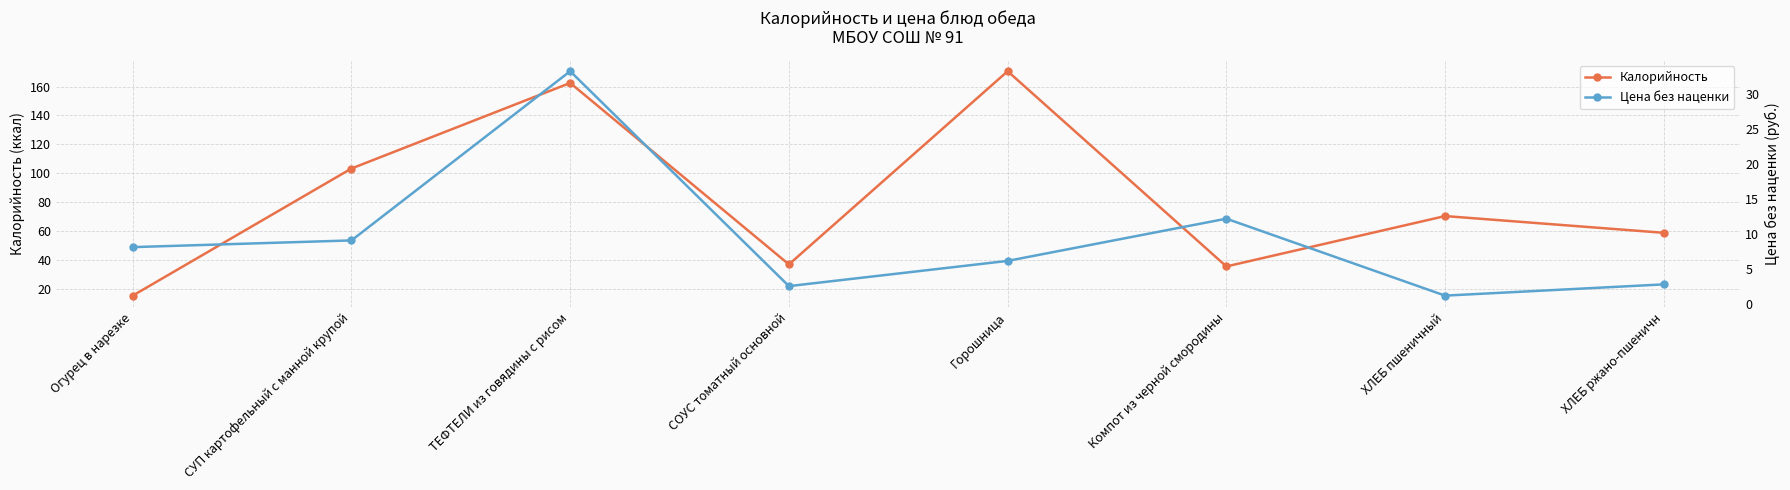

What is the label of the 8th point from the left?

ХЛЕБ ржано-пшеничн